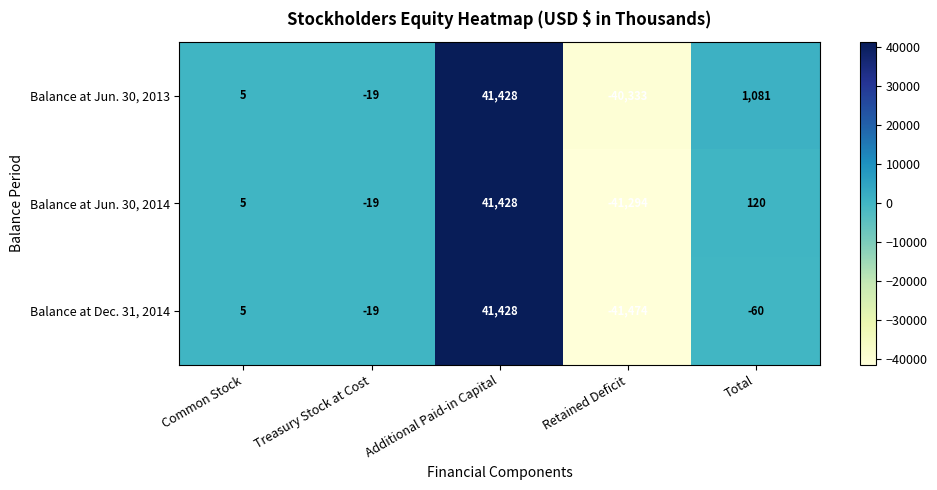

What is the minimum value for Balance at Jun. 30, 2013?

-40333